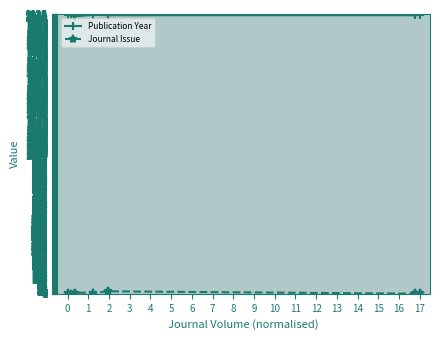

What is the value of the Journal Issue point at the 4th from the left?

9